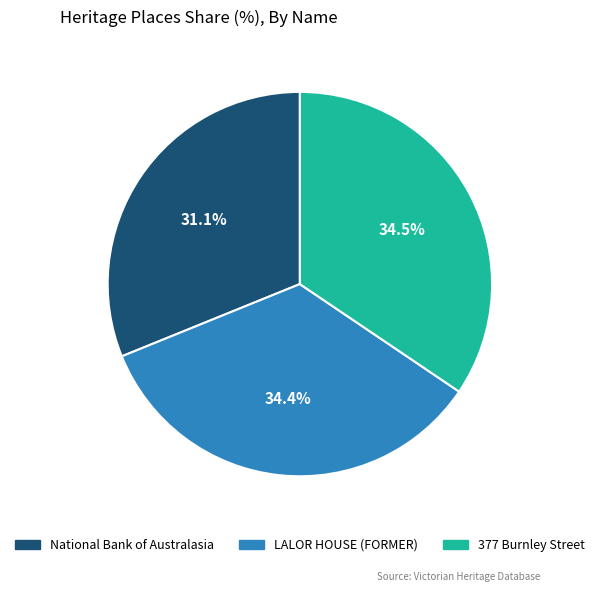

Which has a higher value, National Bank of Australasia or 377 Burnley Street?

377 Burnley Street